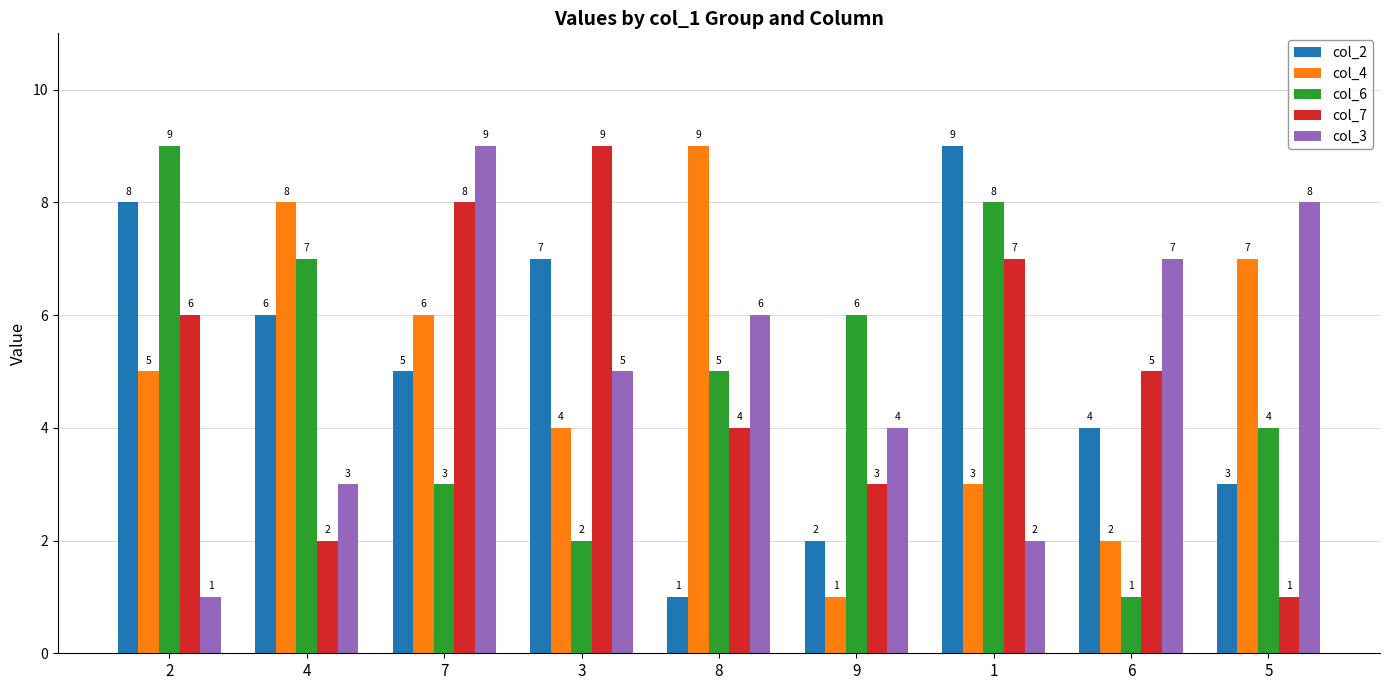

How many groups of bars are there?

9